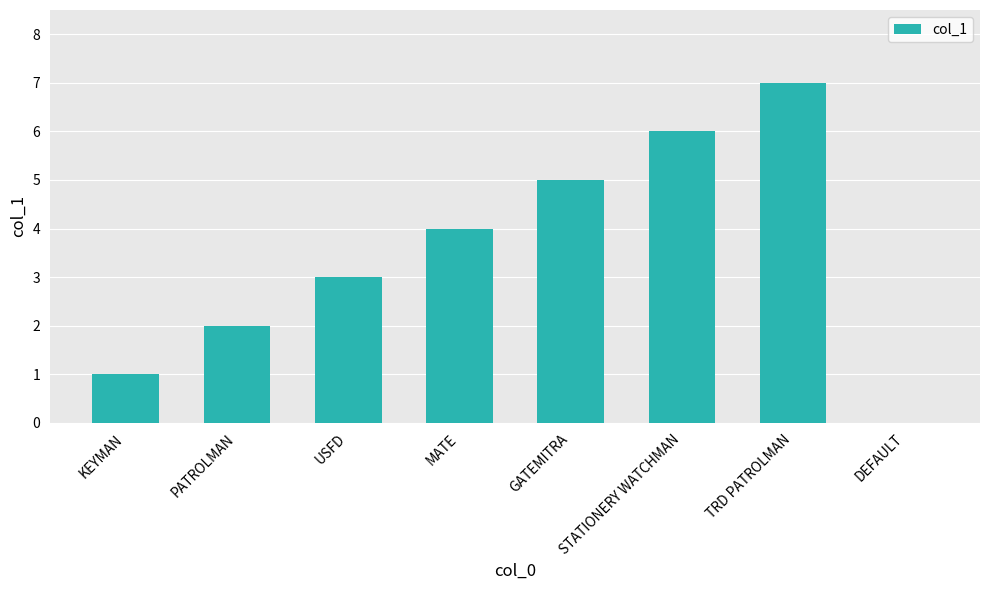

At which category does the chart reach its peak across all series?

TRD PATROLMAN